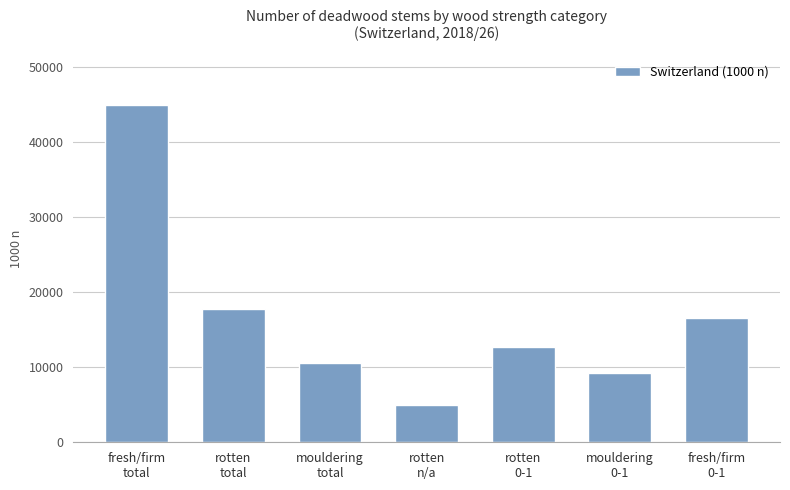

What is the label of the 7th bar from the left?

fresh/firm
0-1